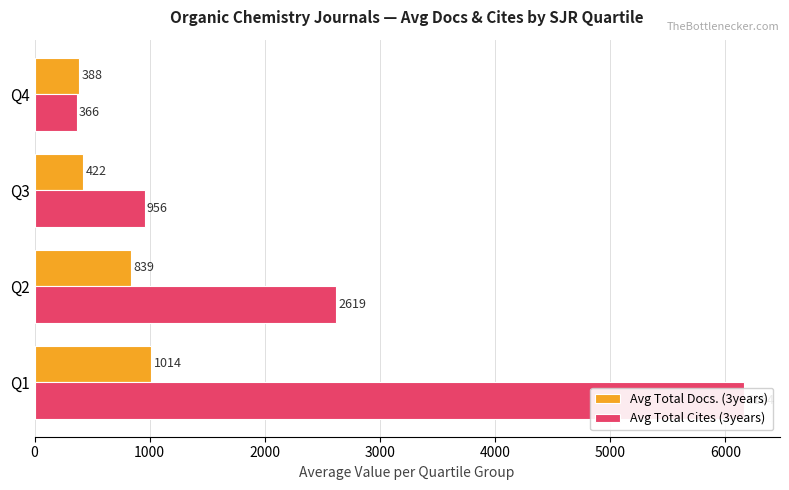

Rank the series by their maximum value, from lowest to highest.

Avg Total Docs. (3years), Avg Total Cites (3years)